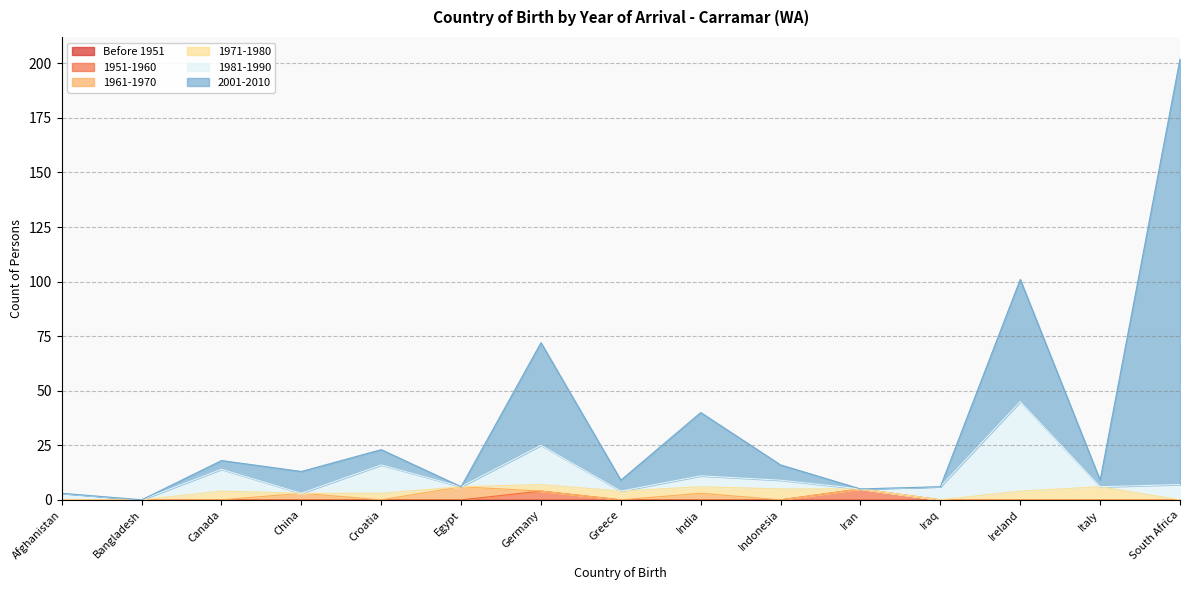

At which category is the sum across all series the highest?

South Africa